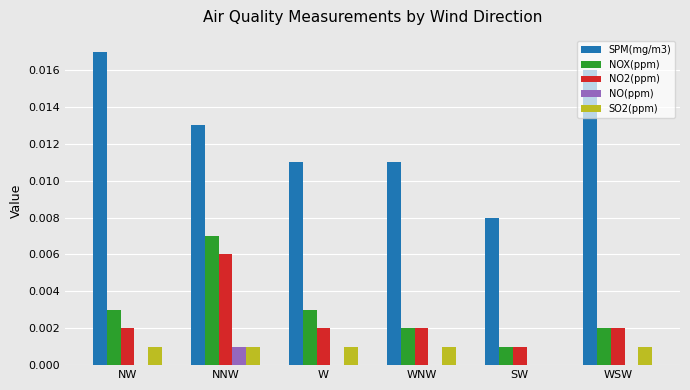

Which series changed the most between NNW and WNW?

NOX(ppm)